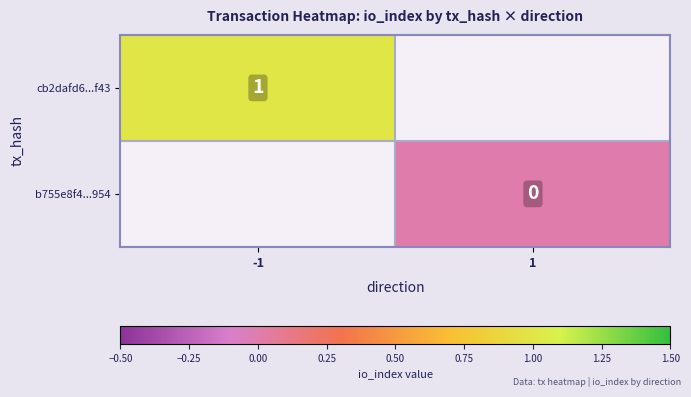

Between 1 and -1, which is larger?

-1